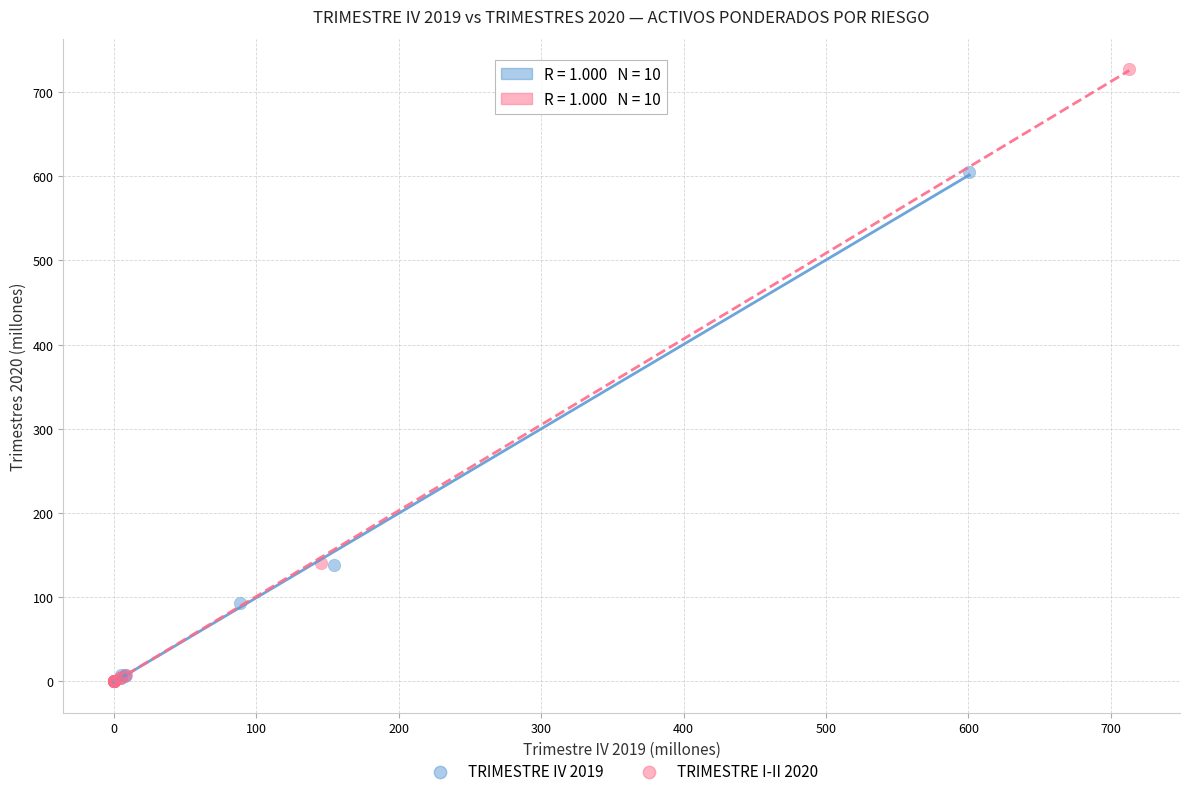

Which series contains the highest Y value?

TRIMESTRE I-II 2020